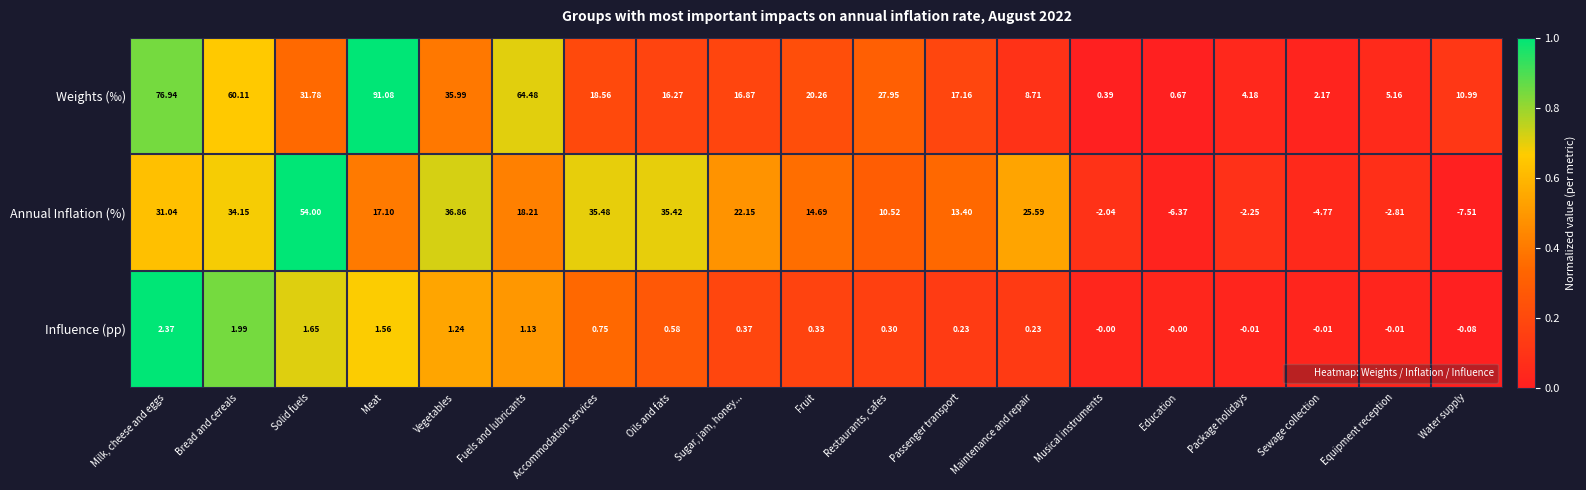

How many series are shown in this chart?

3